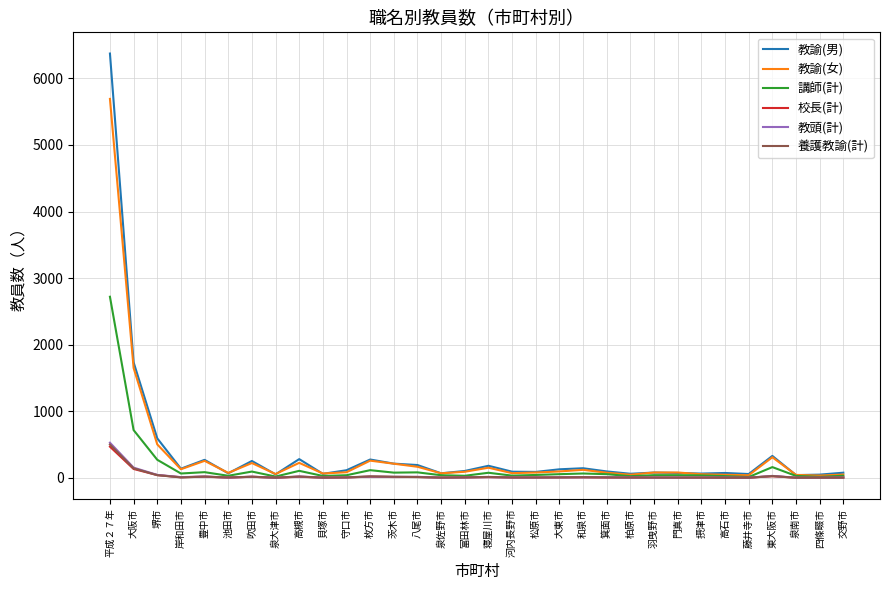

How many lines are shown in the chart?

6